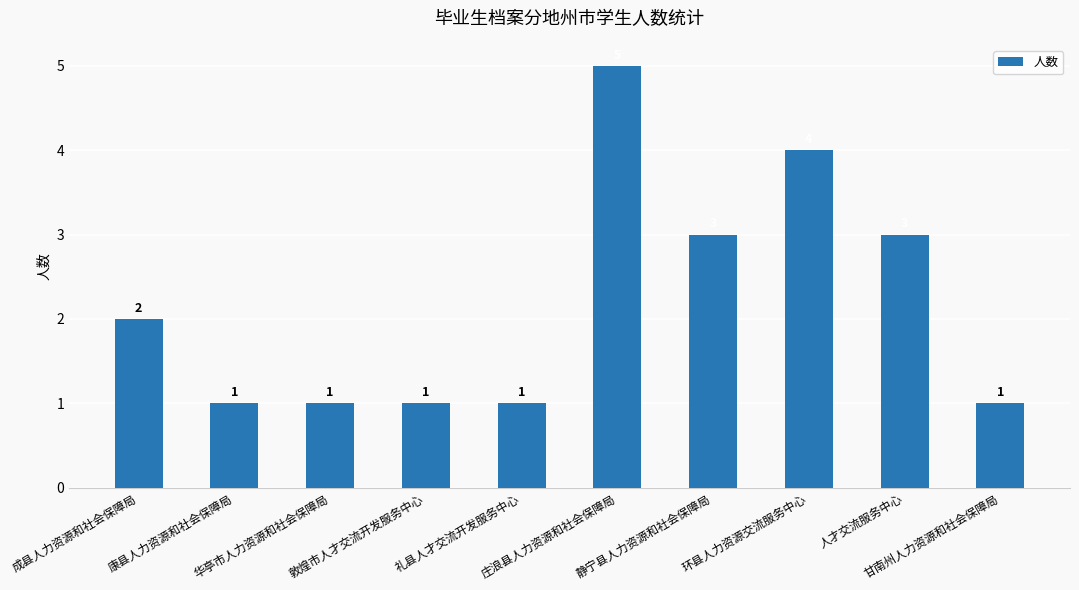

Reading left to right, extract all data points from this chart.

成县人力资源和社会保障局=2	康县人力资源和社会保障局=1	华亭市人力资源和社会保障局=1	敦煌市人才交流开发服务中心=1	礼县人才交流开发服务中心=1	庄浪县人力资源和社会保障局=5	静宁县人力资源和社会保障局=3	环县人力资源交流服务中心=4	人才交流服务中心=3	甘南州人力资源和社会保障局=1